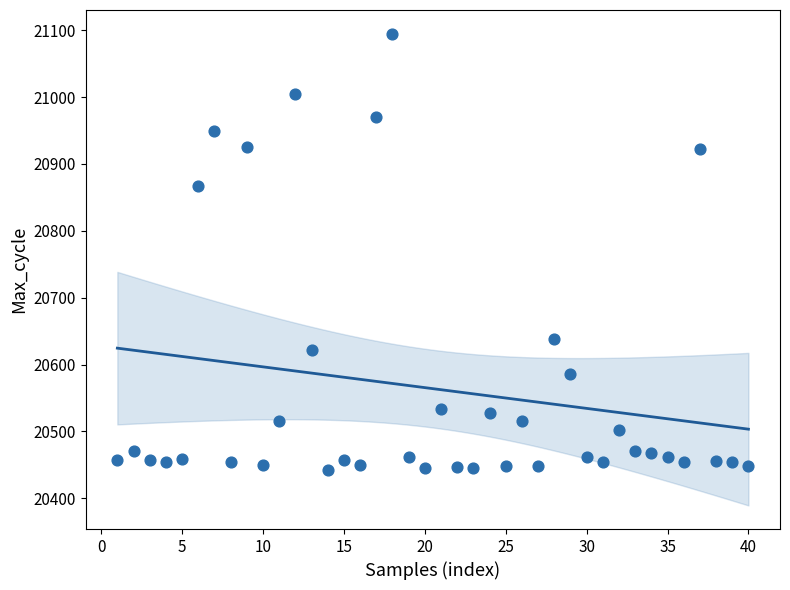

What Y value in the scatter plot is closest to 20768?

20867